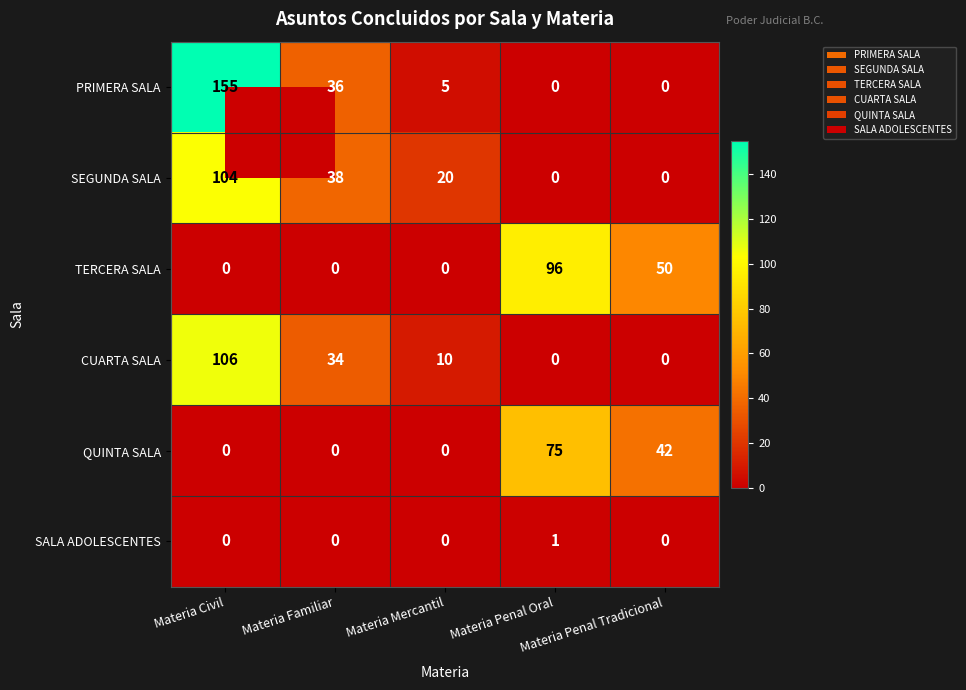

What is the maximum value shown in the chart?

155